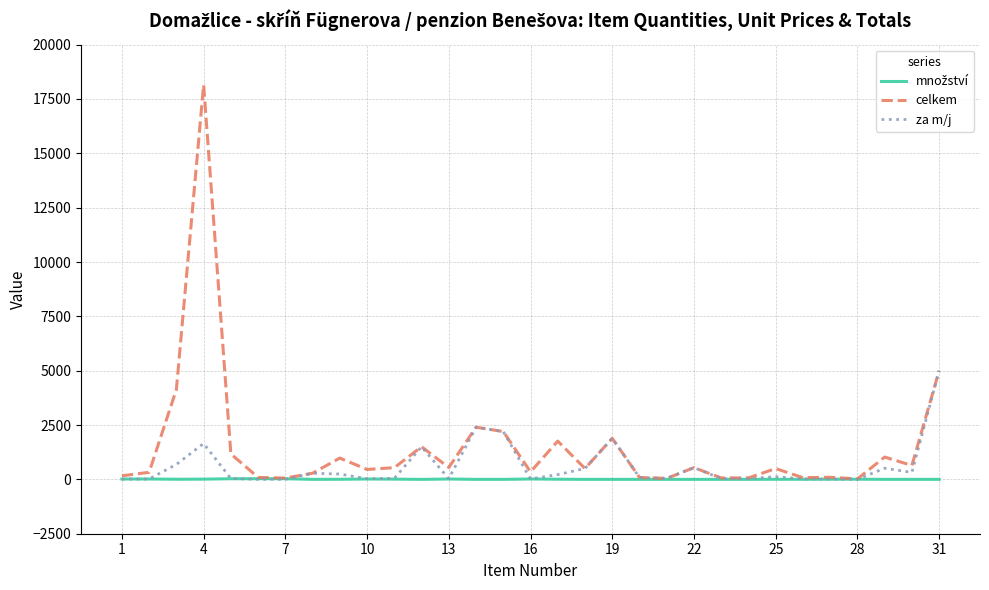

What is the maximum value for za m/j?

5000.0